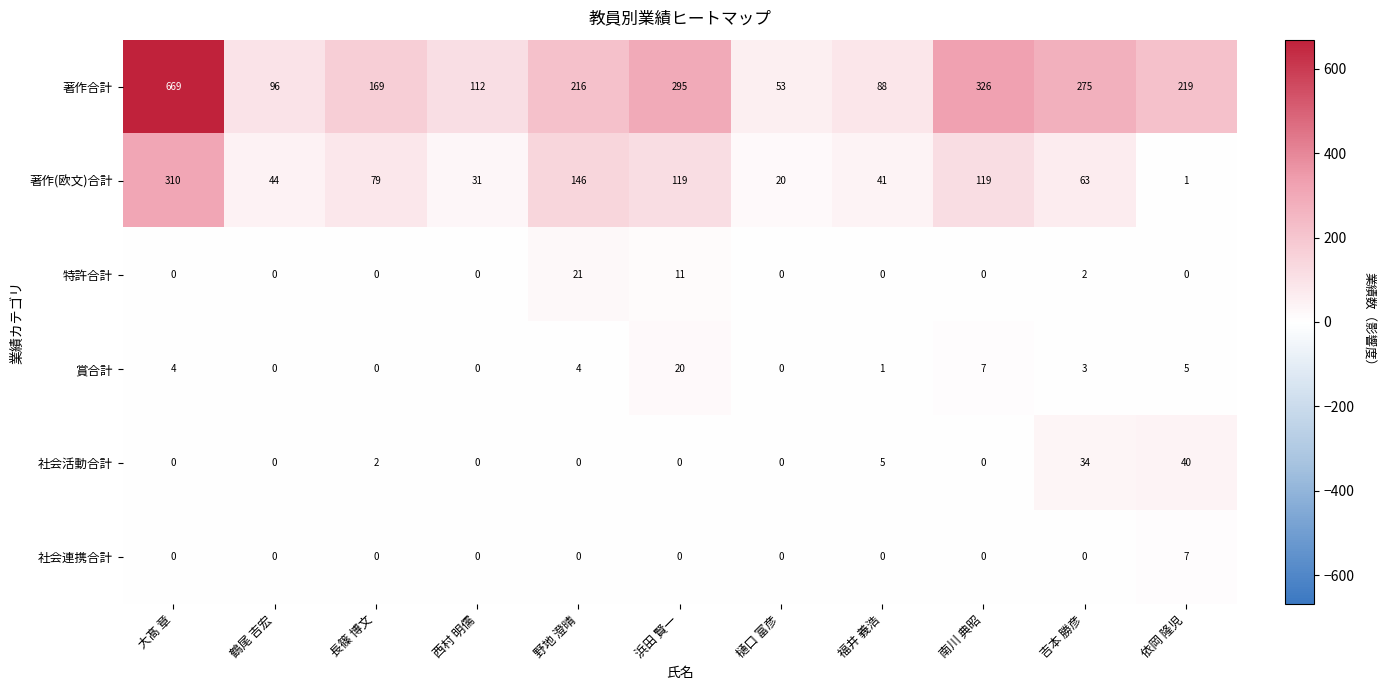

The value of 著作(欧文)合計 at 西村 明儒 is 17. True or false?

False